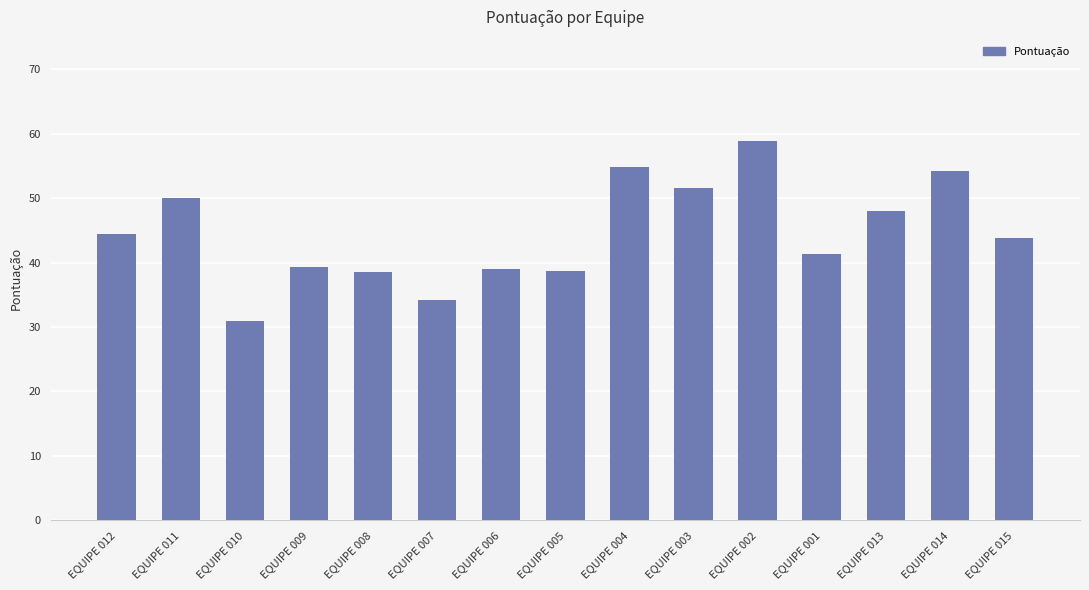

What is the change in value from EQUIPE 011 to EQUIPE 007?

-15.8